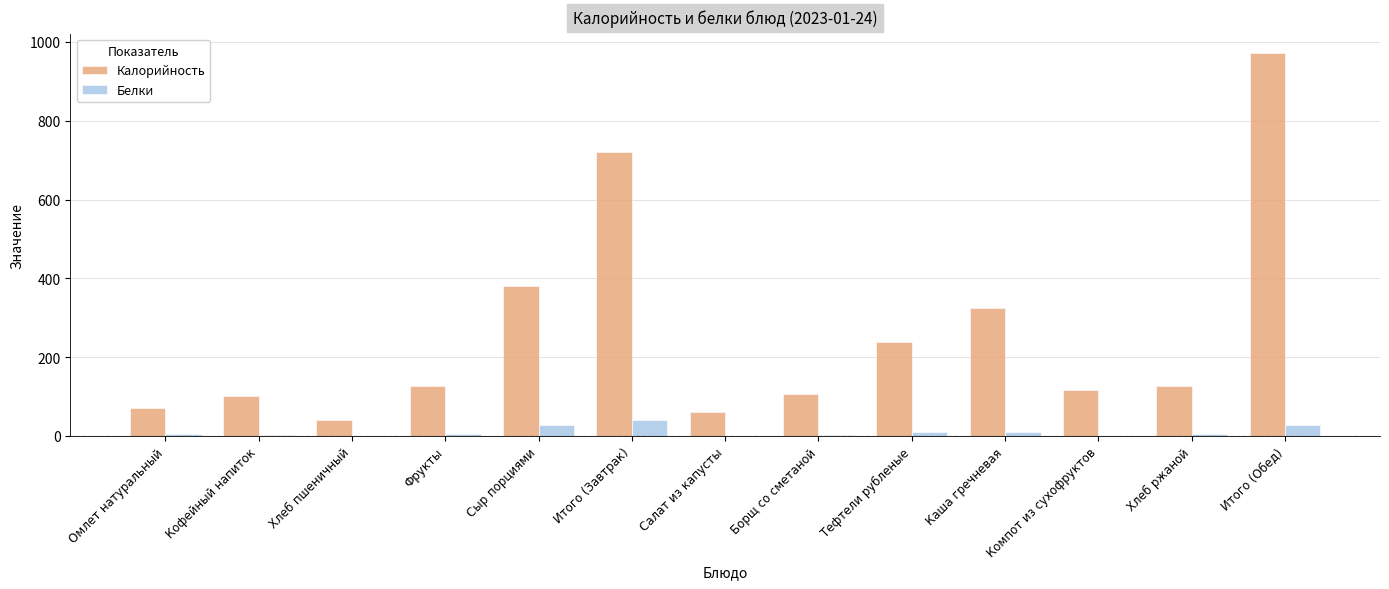

What is the total value across all series at Итого (Завтрак)?

761.0